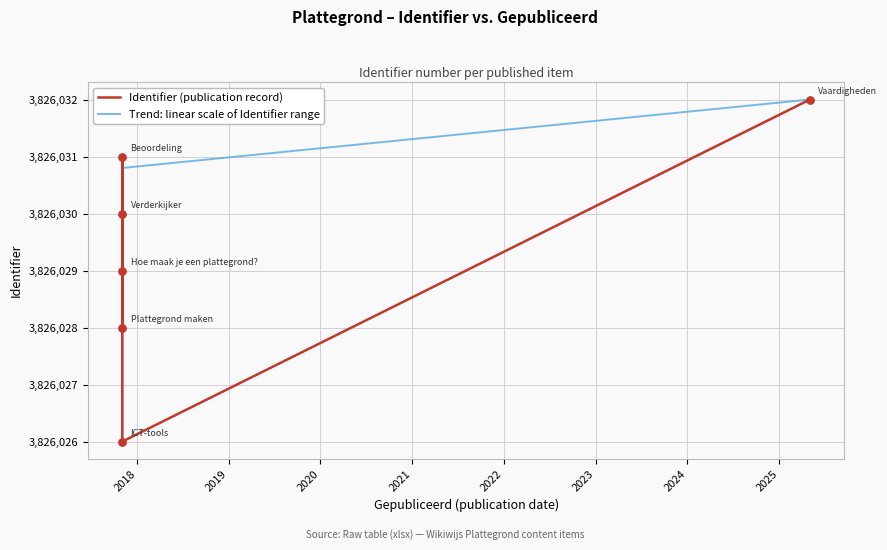

Which series has the largest total across all categories?

Identifier (publication record)